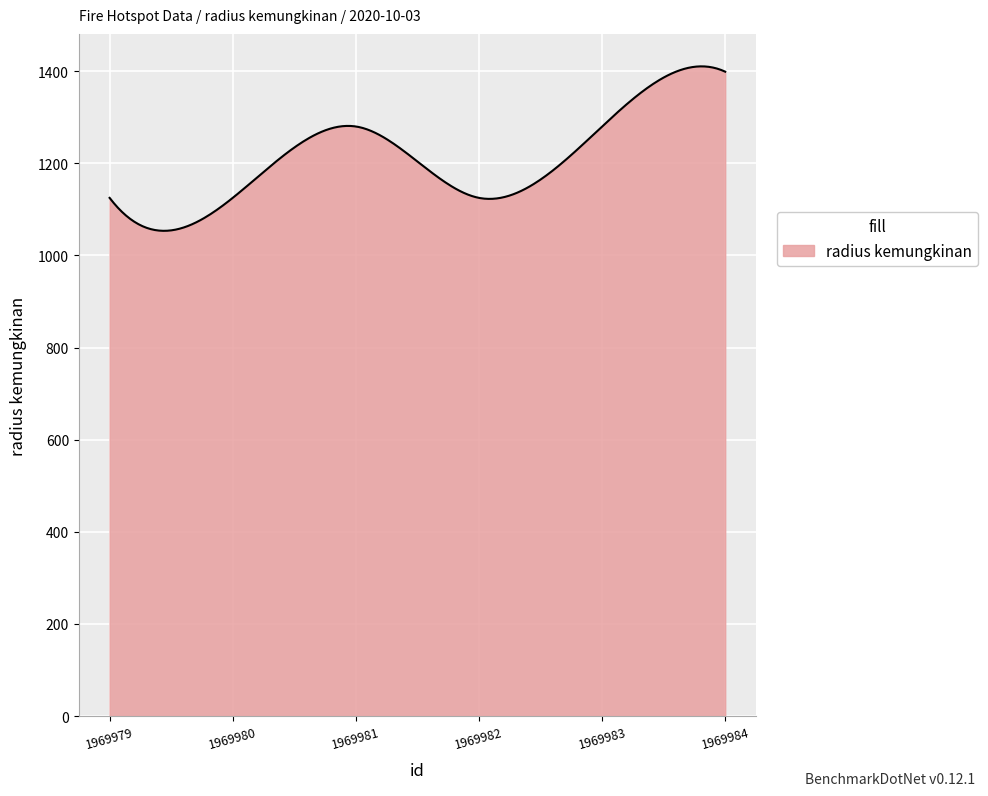

What is the smallest value displayed?

1053.5